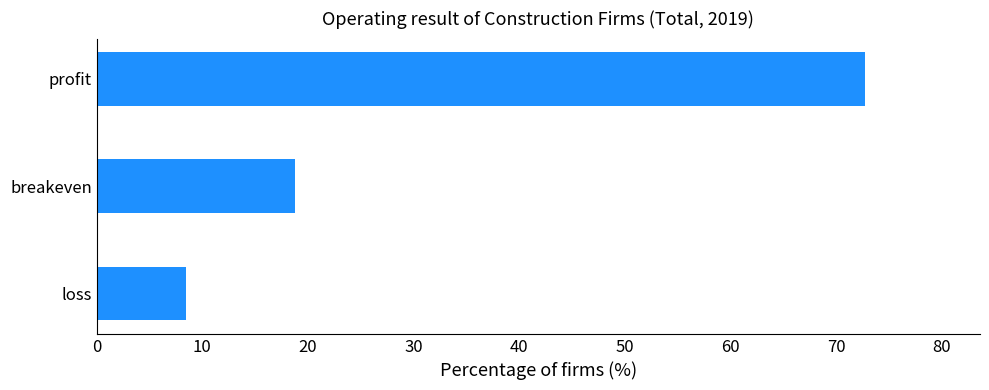

List the labels in order of value, smallest first.

loss, breakeven, profit